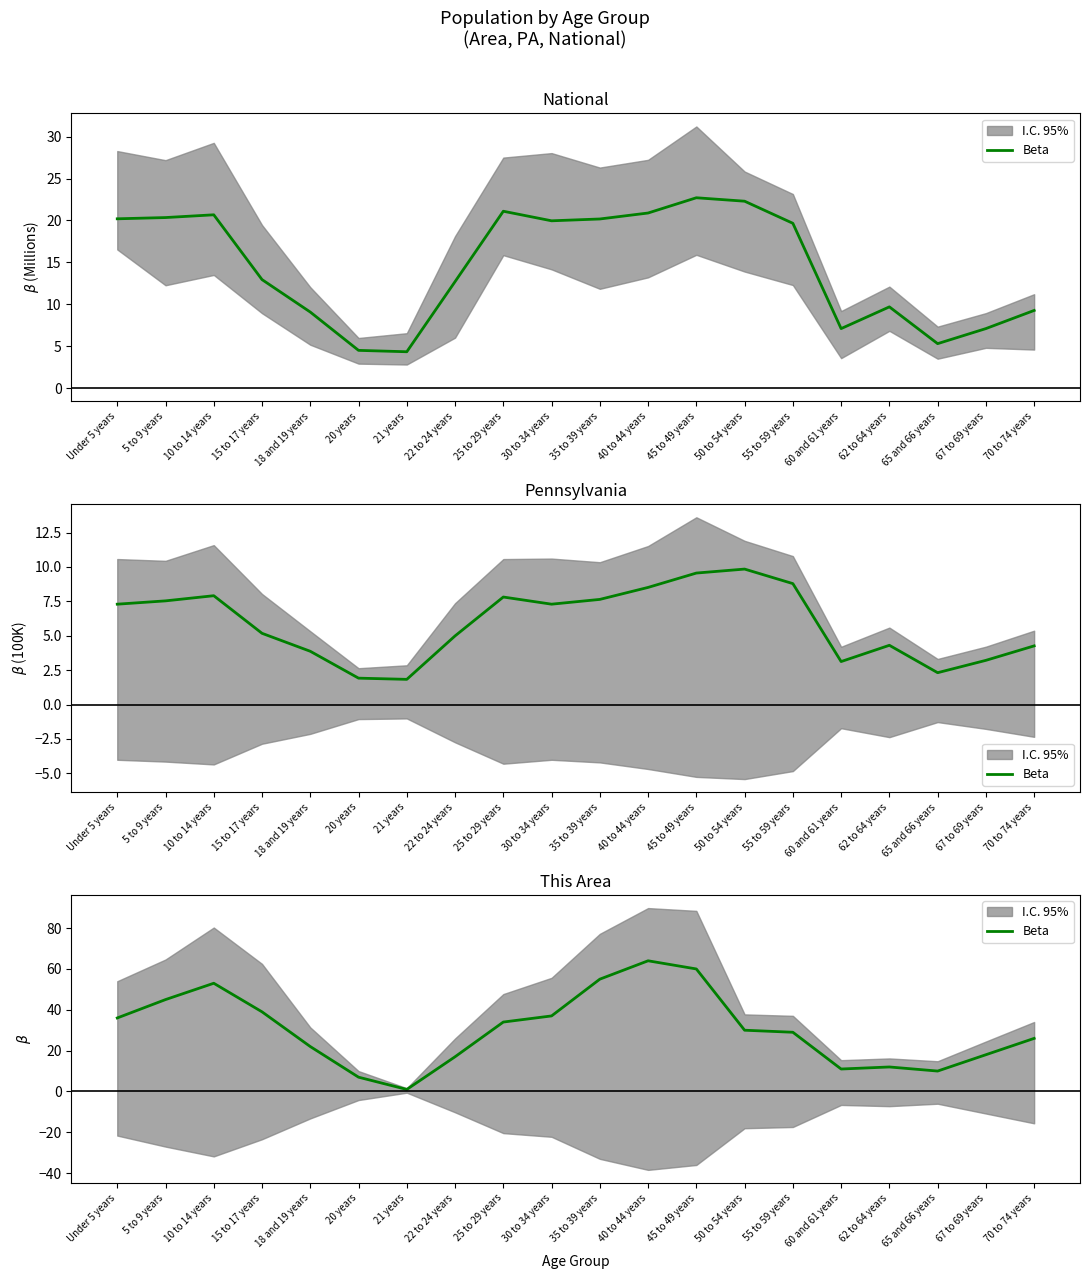

What is the minimum value shown in the chart?

1